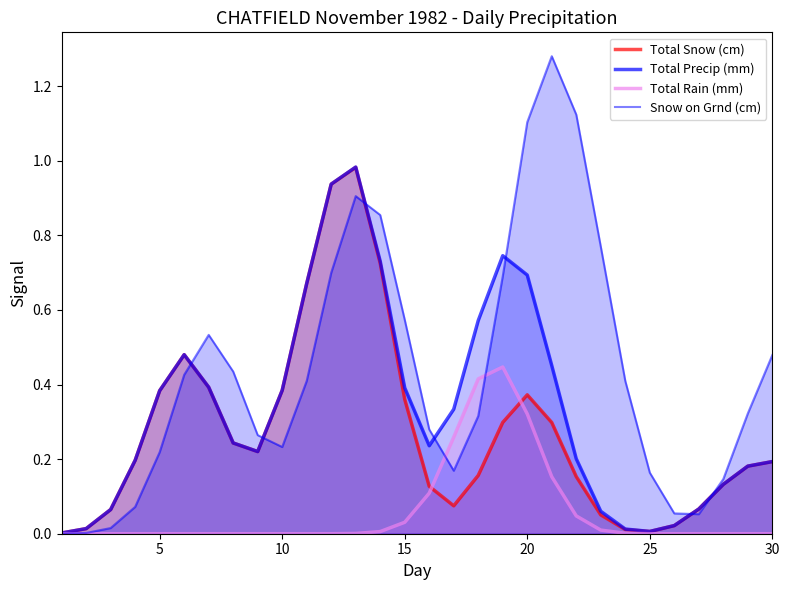

Rank the series by their average value, from lowest to highest.

Total Rain (mm), Total Snow (cm), Total Precip (mm), Snow on Grnd (cm)